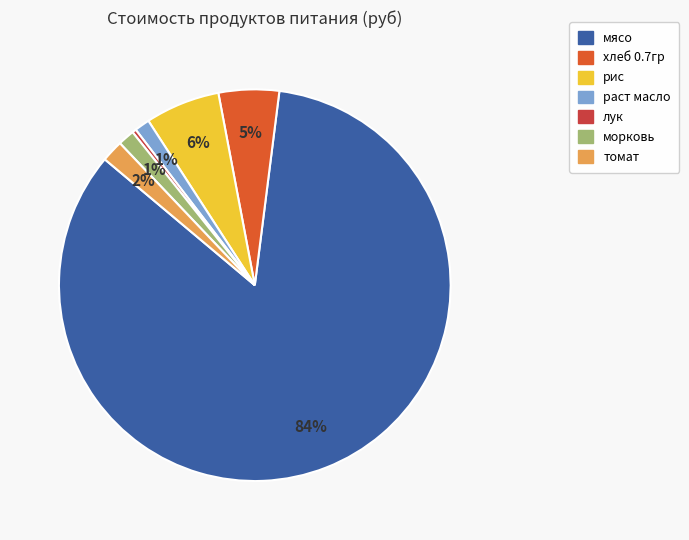

To the nearest percent, what percentage of the pie is рис?

6%